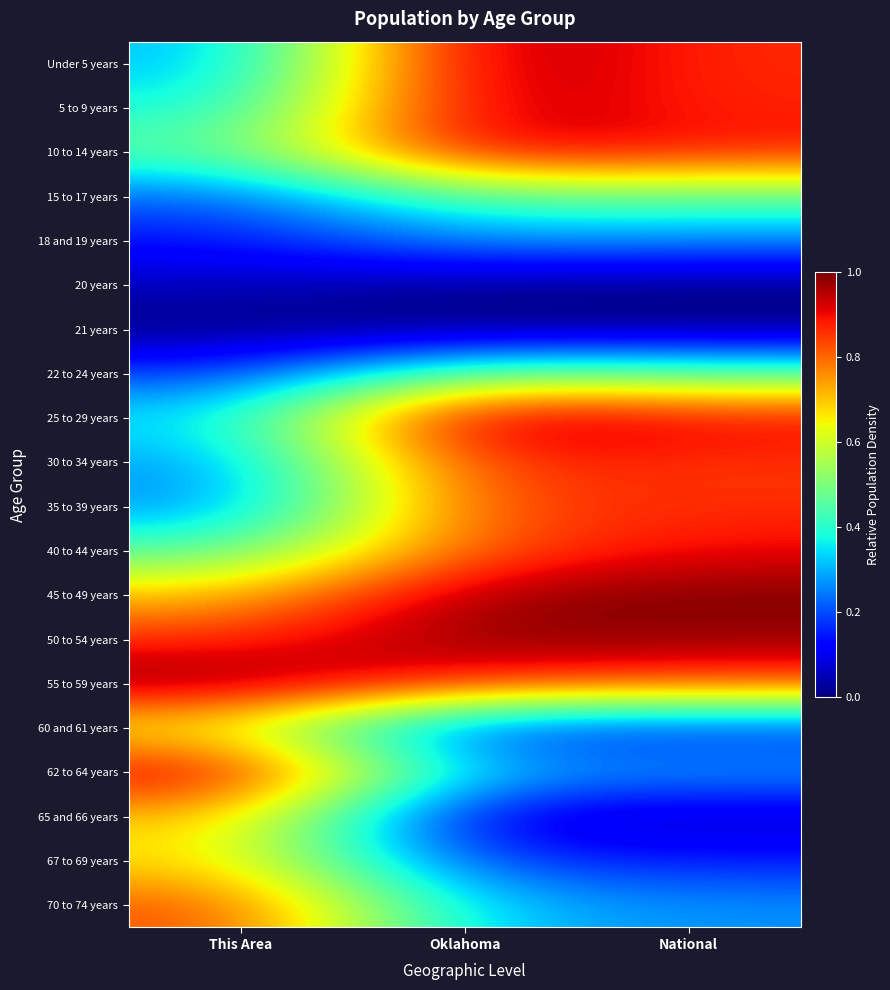

Reading left to right, what are all the values shown in this chart?

Under 5 years: This Area=0.3	Oklahoma=1.0	National=0.9
5 to 9 years: This Area=0.4	Oklahoma=1.0	National=0.9
10 to 14 years: This Area=0.5	Oklahoma=0.9	National=0.9
15 to 17 years: This Area=0.2	Oklahoma=0.5	National=0.5
18 and 19 years: This Area=0.1	Oklahoma=0.3	National=0.3
20 years: This Area=0.1	Oklahoma=0.0	National=0.0
21 years: This Area=0.0	Oklahoma=0.0	National=0.0
22 to 24 years: This Area=0.2	Oklahoma=0.5	National=0.5
25 to 29 years: This Area=0.4	Oklahoma=1.0	National=0.9
30 to 34 years: This Area=0.3	Oklahoma=0.9	National=0.9
35 to 39 years: This Area=0.3	Oklahoma=0.8	National=0.9
40 to 44 years: This Area=0.4	Oklahoma=0.8	National=0.9
45 to 49 years: This Area=0.7	Oklahoma=1.0	National=1.0
50 to 54 years: This Area=0.9	Oklahoma=1.0	National=1.0
55 to 59 years: This Area=1.0	Oklahoma=0.9	National=0.8
60 and 61 years: This Area=0.6	Oklahoma=0.2	National=0.2
62 to 64 years: This Area=0.9	Oklahoma=0.3	National=0.3
65 and 66 years: This Area=0.7	Oklahoma=0.1	National=0.1
67 to 69 years: This Area=0.7	Oklahoma=0.2	National=0.2
70 to 74 years: This Area=0.8	Oklahoma=0.3	National=0.3